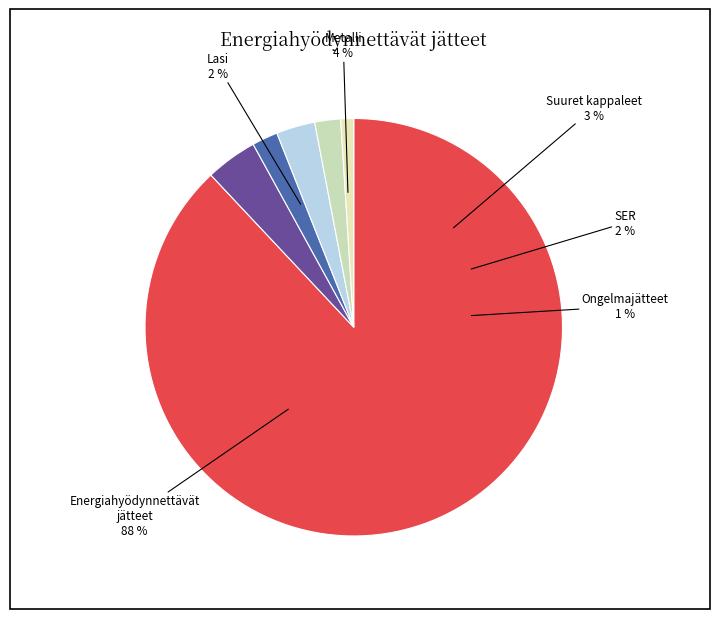

The Pubblico Esercizio apertura slice represents 14% of the pie. True or false?

False